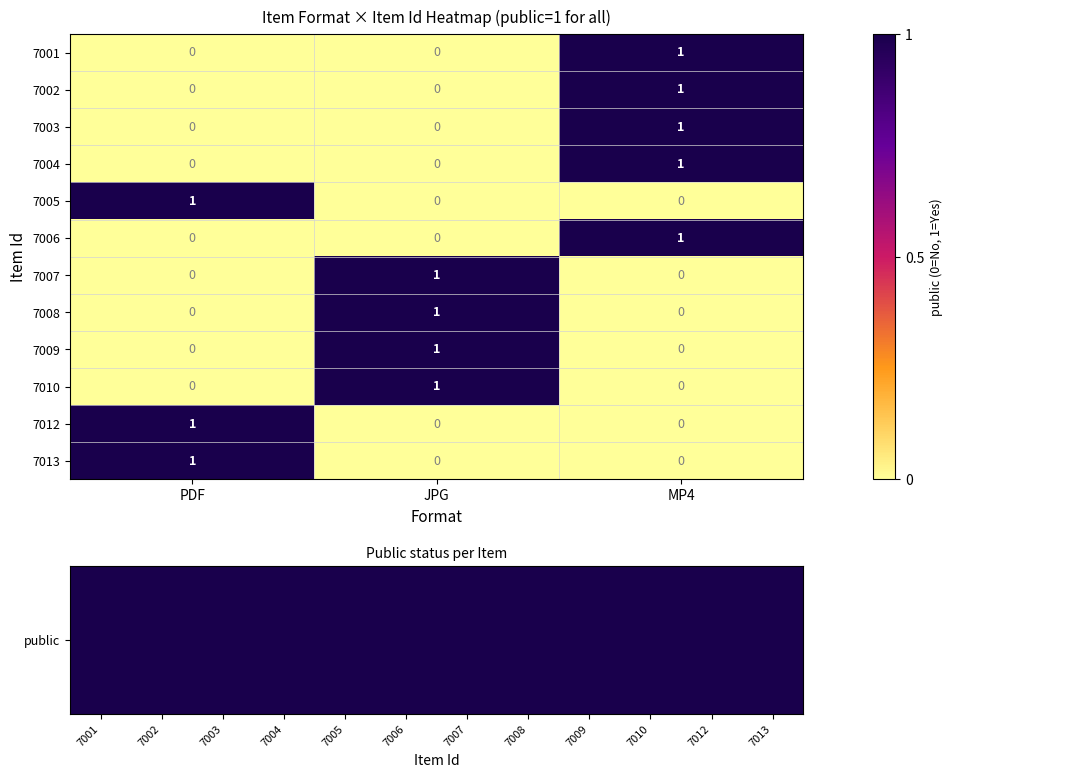

At how many categories does at least one series exceed 0?

3